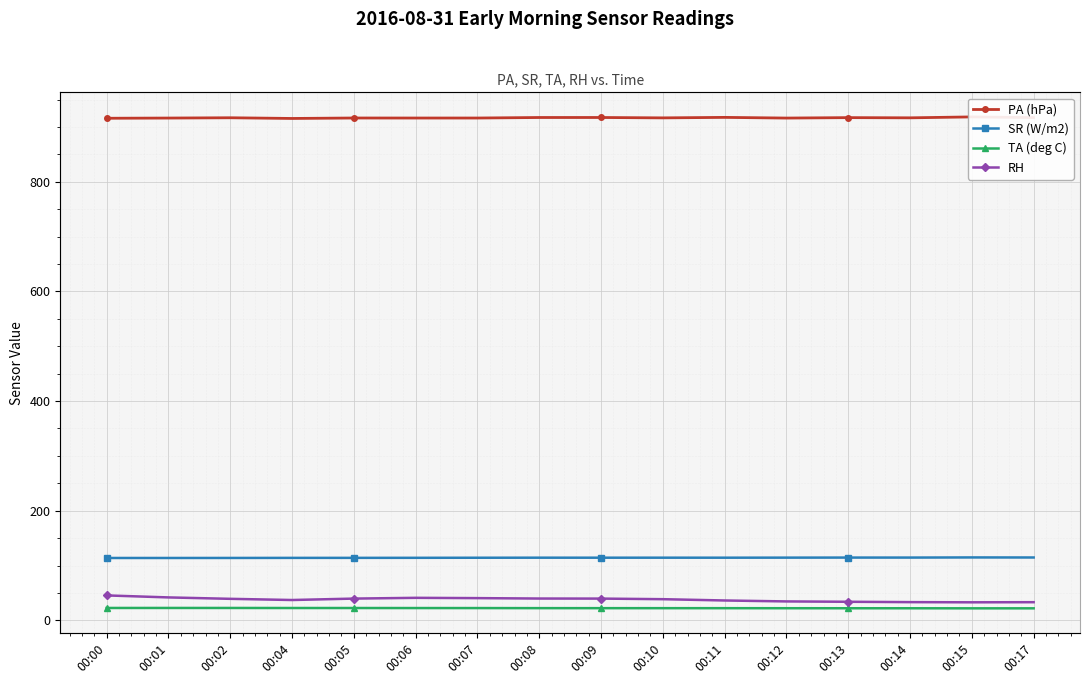

Reading left to right, extract all data points from this chart.

PA (hPa): 915.8	916.2	916.7	915.4	916.3	916.2	916.2	917.2	917.2	916.5	917.4	916.2	917.0	916.6	918.3	917.1
SR (W/m2): 113.8	113.8	113.9	114.0	114.1	114.1	114.3	114.4	114.4	114.4	114.4	114.5	114.6	114.6	114.8	114.7
TA (deg C): 22.7	22.7	22.7	22.6	22.6	22.5	22.5	22.4	22.3	22.3	22.3	22.2	22.1	22.1	22.0	22.0
RH: 45.6	41.9	39.3	37.2	39.8	41.1	40.6	39.9	39.8	38.7	36.3	34.6	34.0	33.3	33.0	33.2